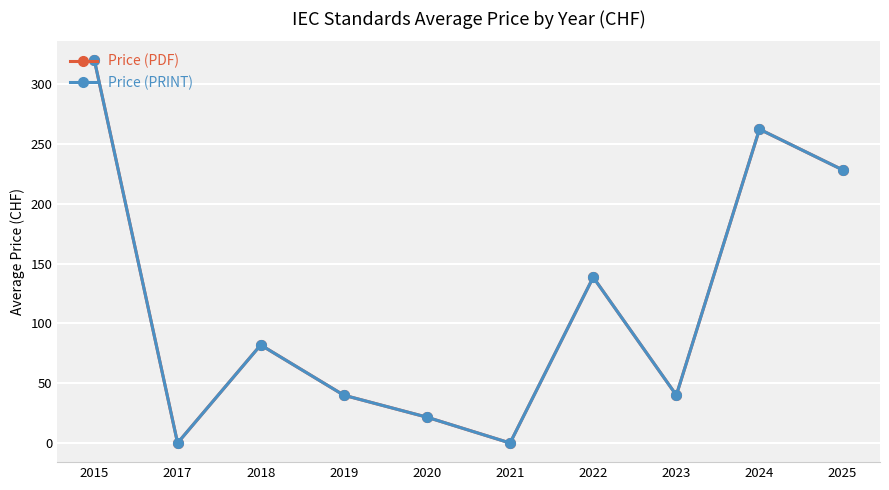

How many series are shown in this chart?

2